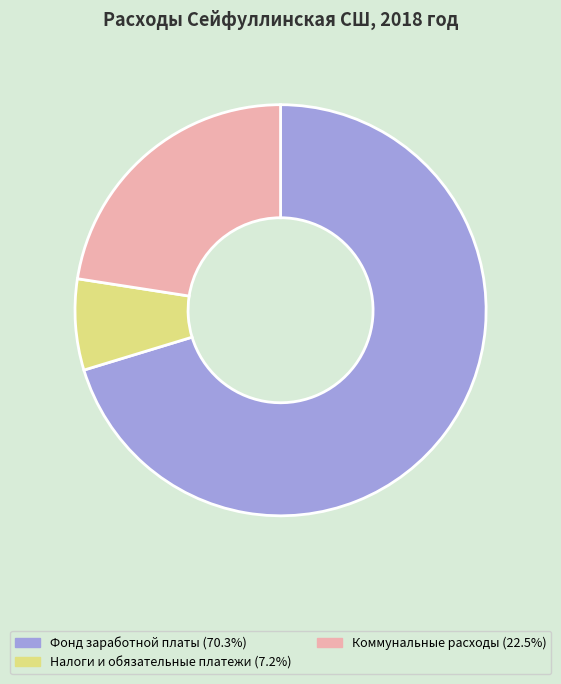

How many slices are in this pie chart?

3